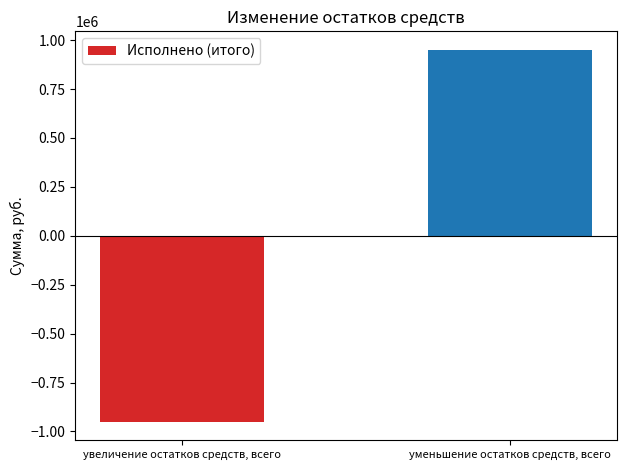

Which has a higher value, увеличение остатков средств, всего or уменьшение остатков средств, всего?

уменьшение остатков средств, всего